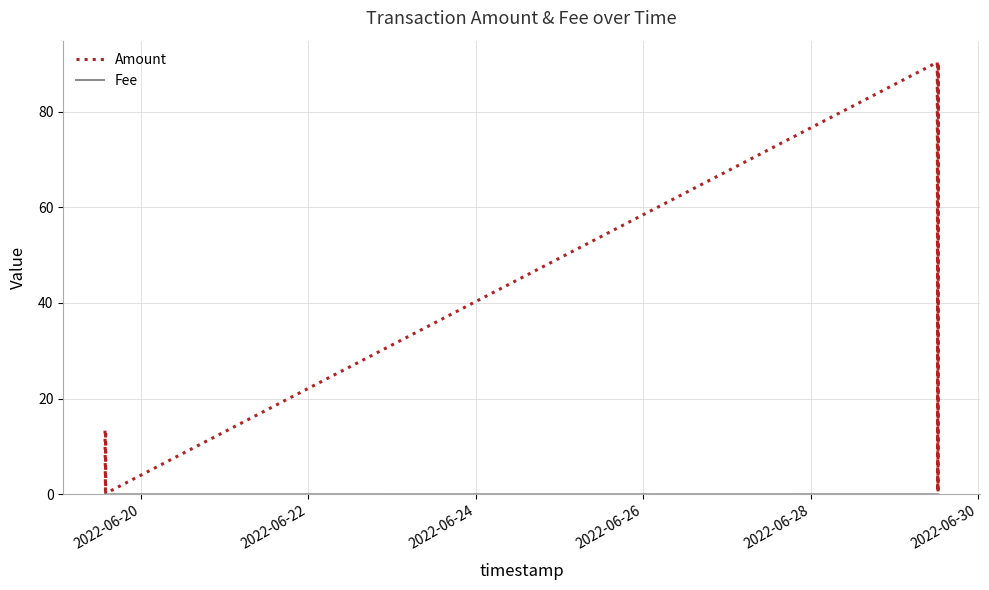

True or false: Fee has a value of 0.0 at 2022-06-30.

True